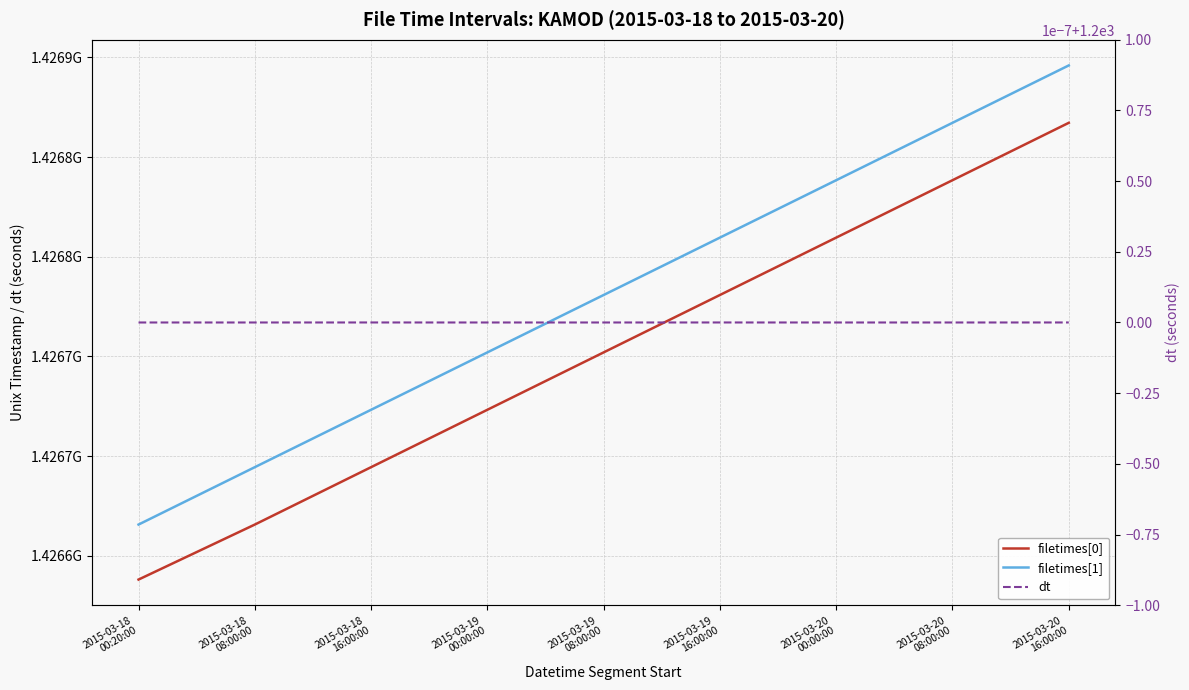

What value does the filetimes[1] series have at 2015-03-18
00:20:00?

1426665600.0